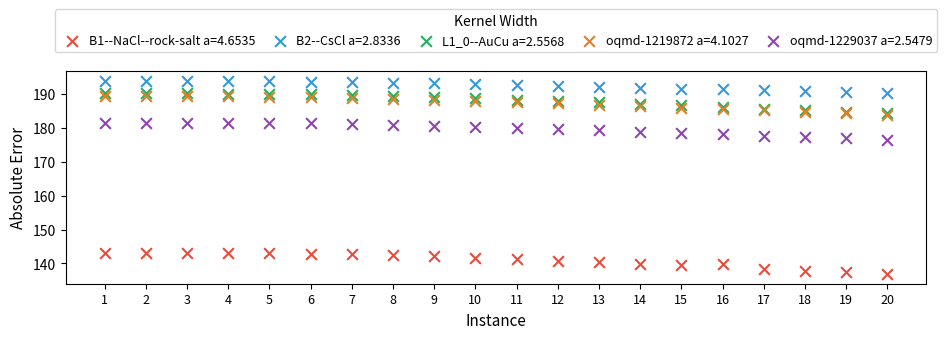

Which series reaches the maximum Y coordinate?

B2--CsCl a=2.8336